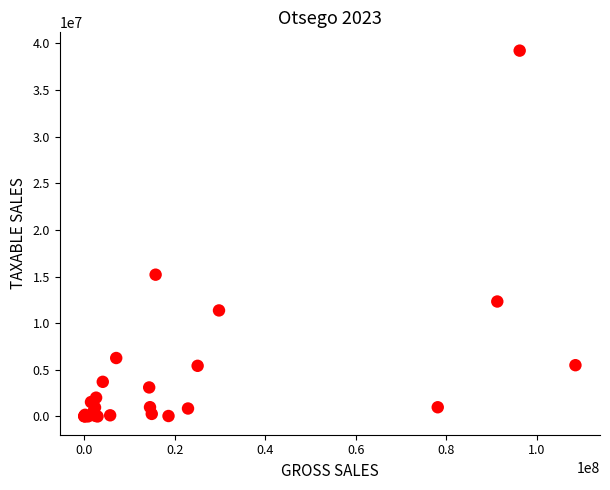

What Y value in the scatter plot is closest to 19609601?

15197942